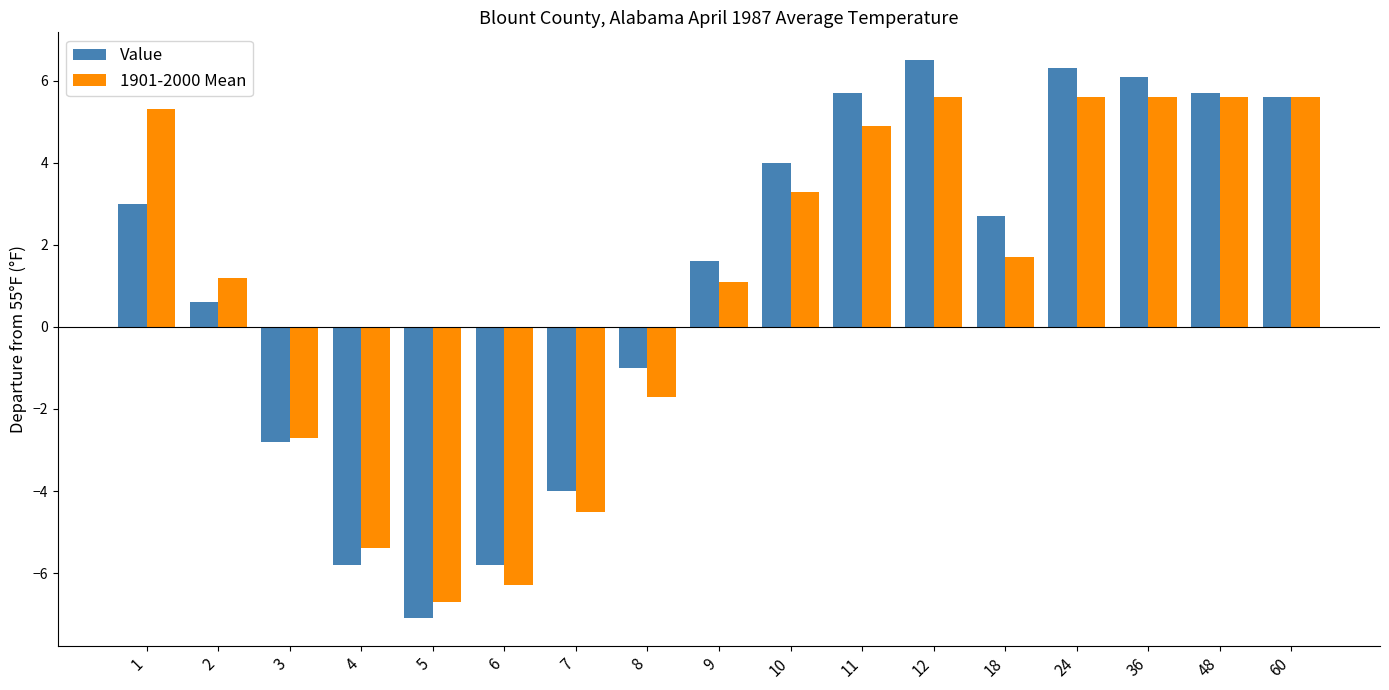

What is the lowest value of the 1901-2000 Mean series?

-6.7